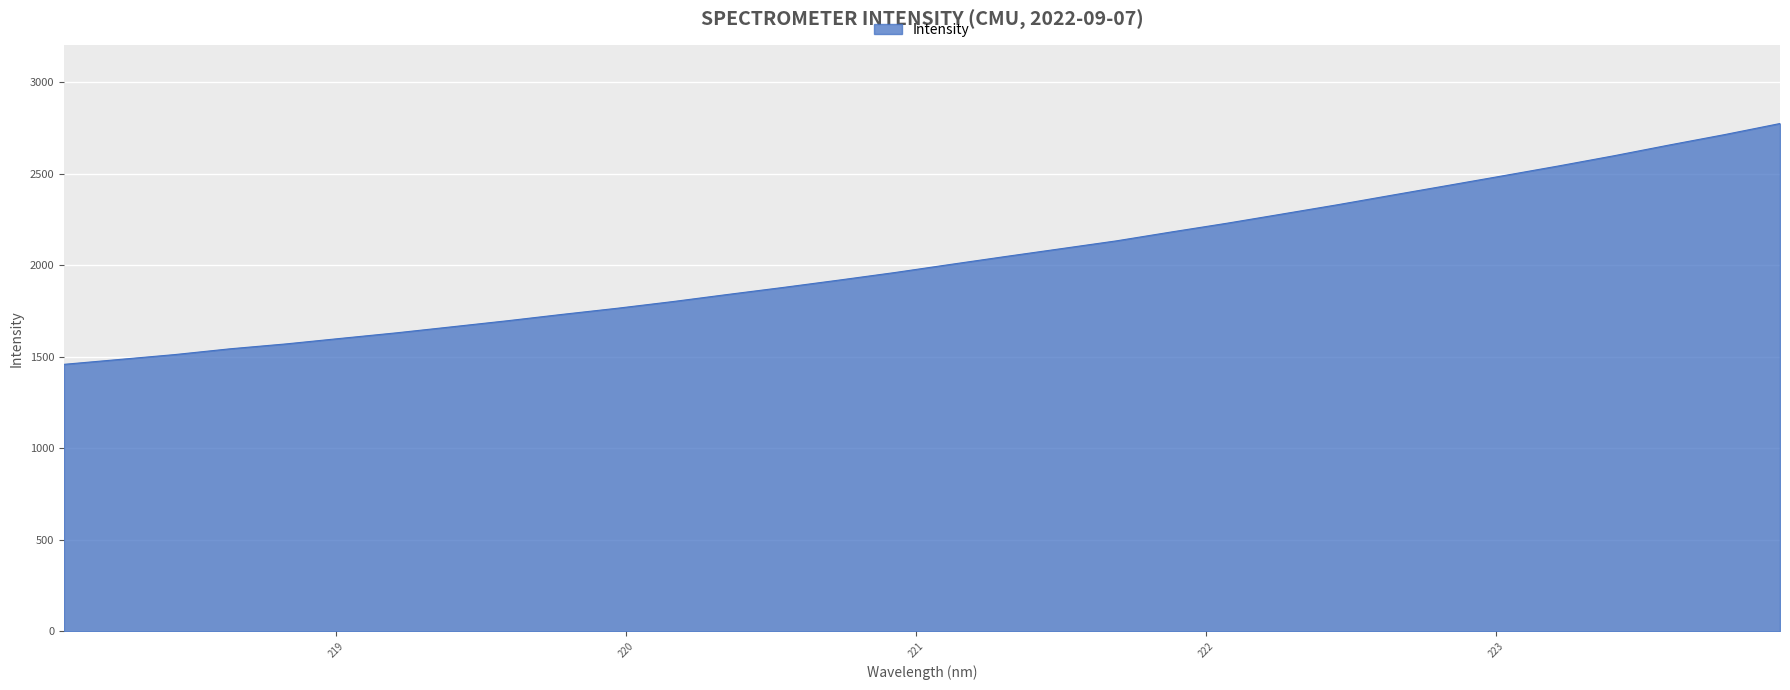

Does the chart display data point markers on the line(s)?

No